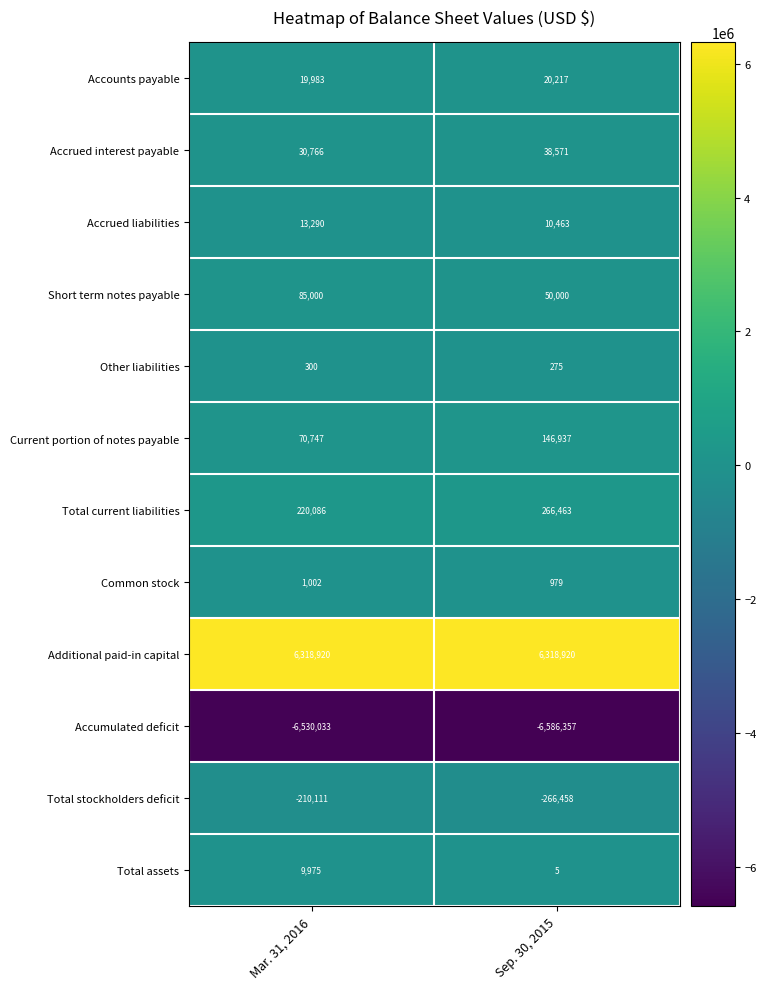

Which series has the widest spread of values?

Current portion of notes payable